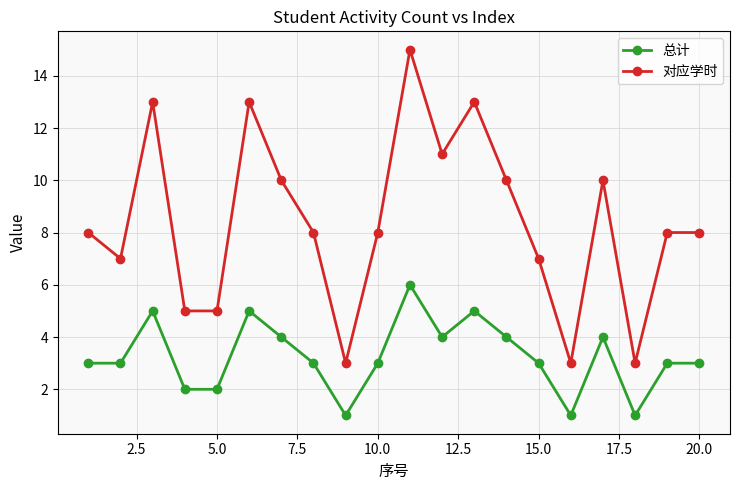

Does the chart display data point markers on the line(s)?

Yes